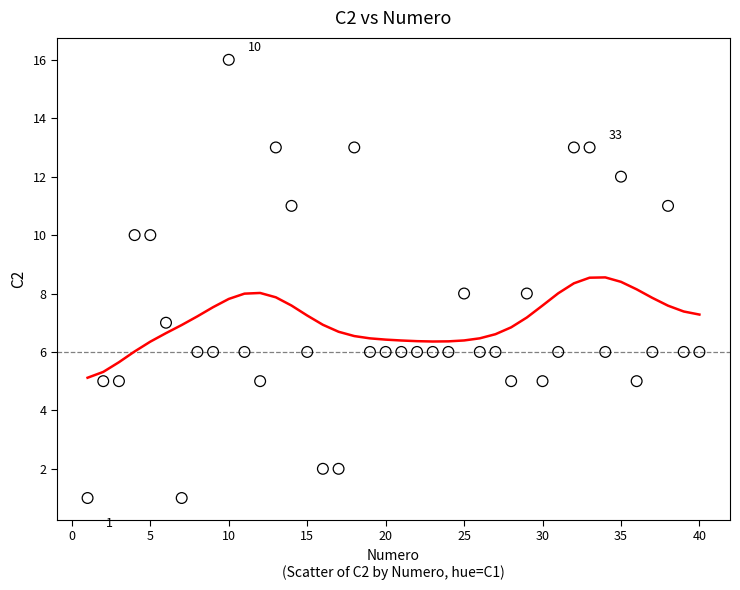

What is the range of X values (max minus min)?

39